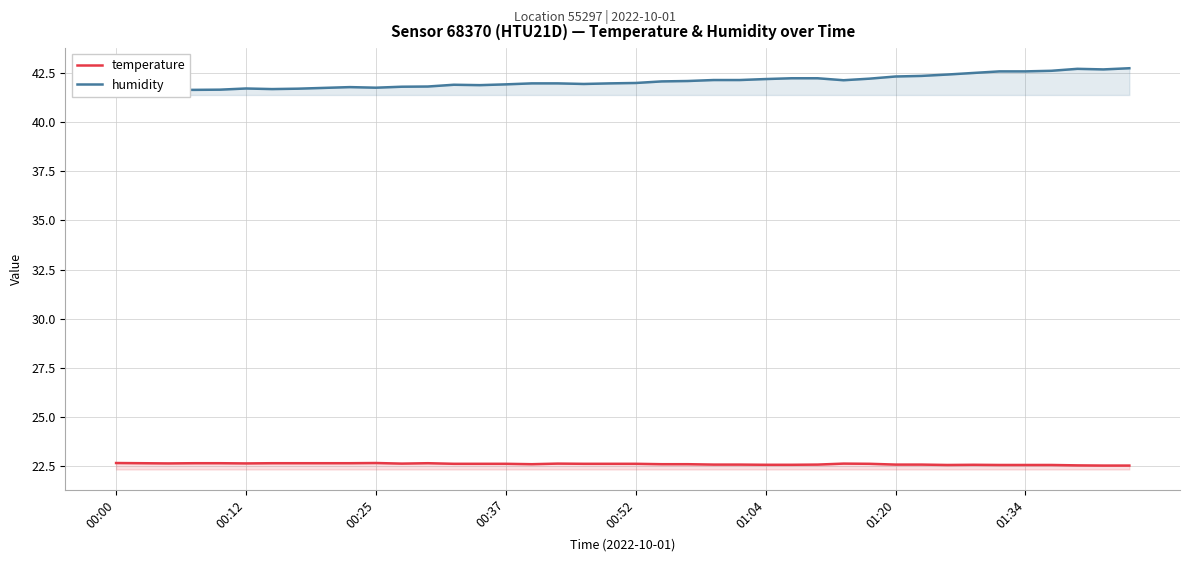

What is the average value of the humidity series?

42.1